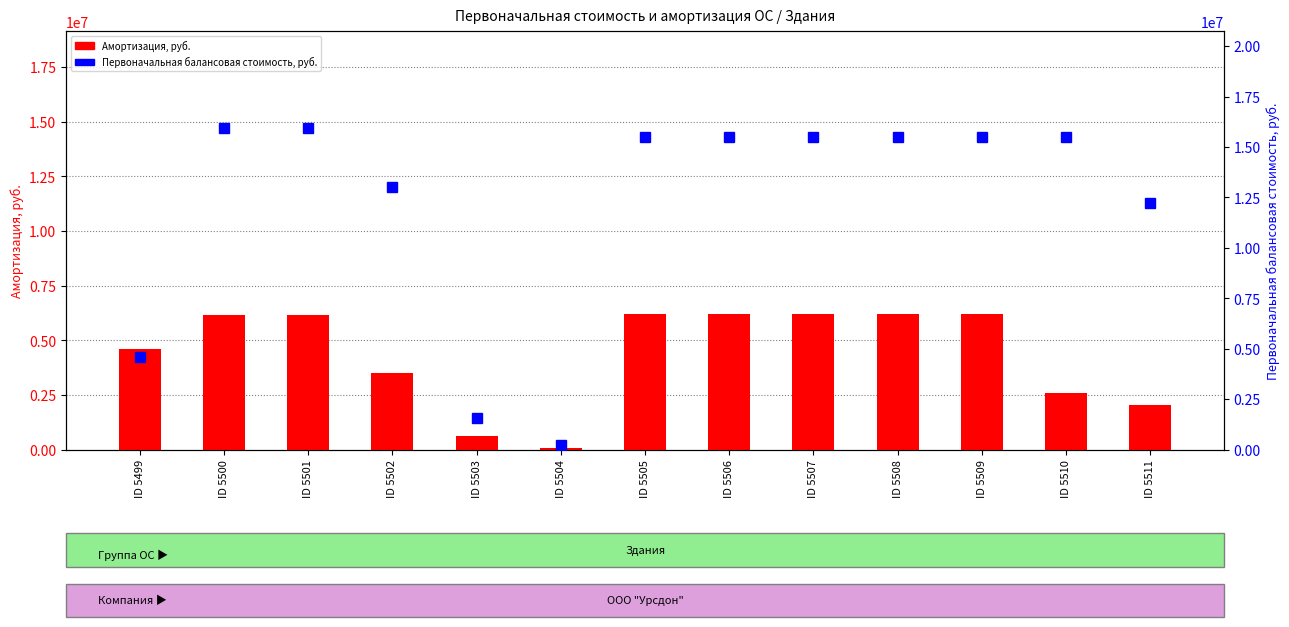

What are all the series names shown in the legend?

Амортизация, руб., Первоначальная балансовая стоимость, руб.